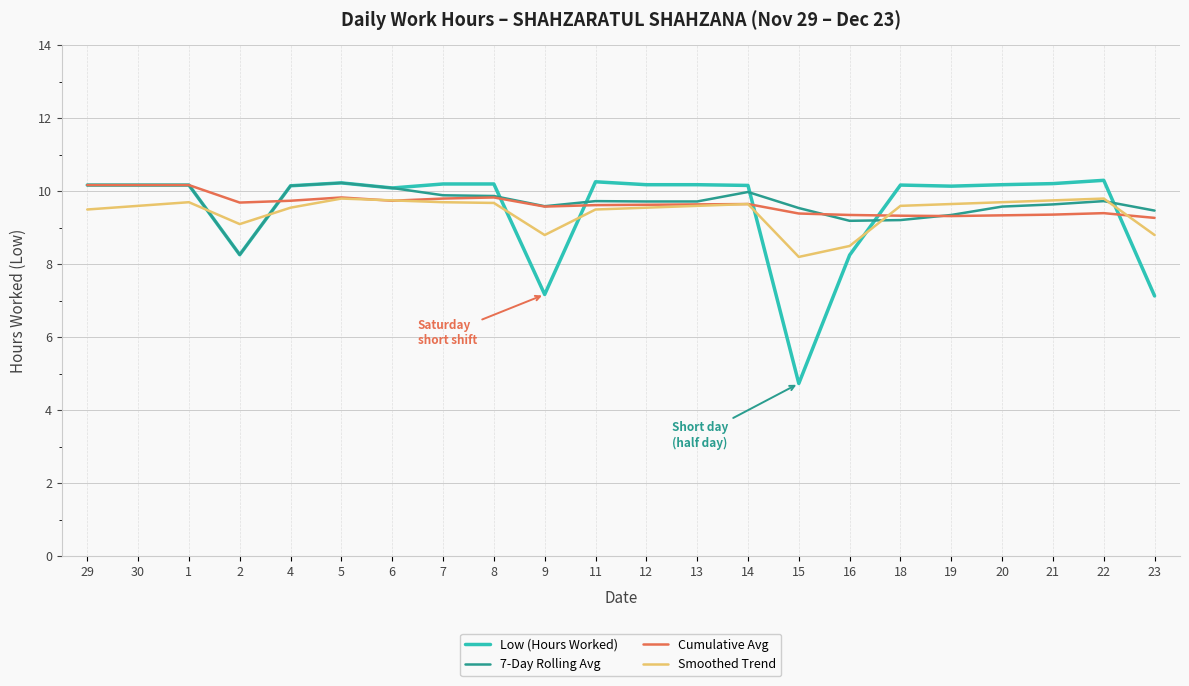

True or false: Cumulative Avg has more than 1 points higher than both neighbors.

True